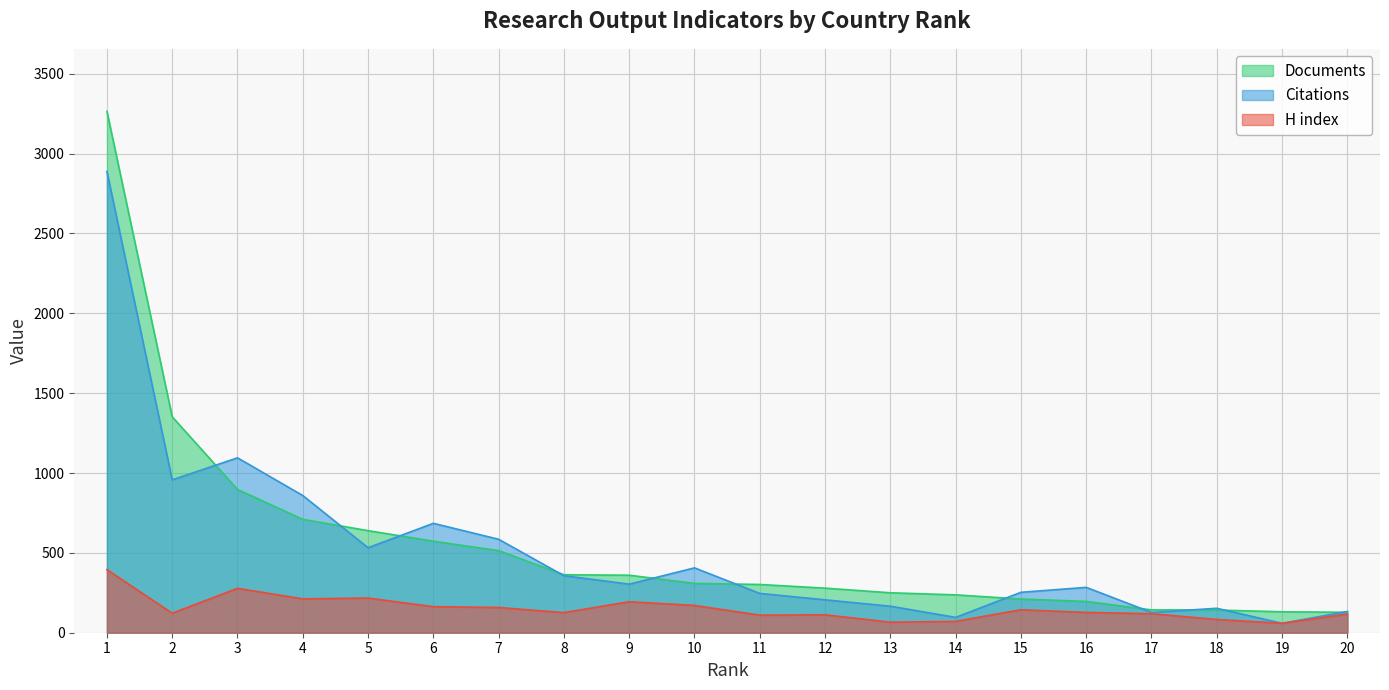

Is it true that H index equals 119 at 17?

True